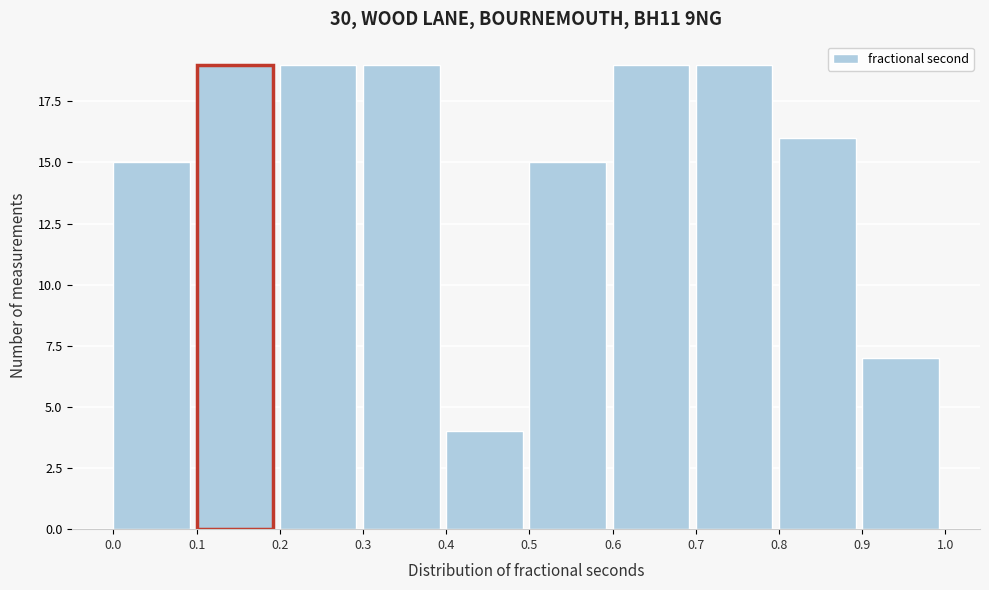

How tall is the bar that spans 0.6 to 0.7 on the x-axis? The values are not printed on the chart, so give them approximately, as read against the axis.

19